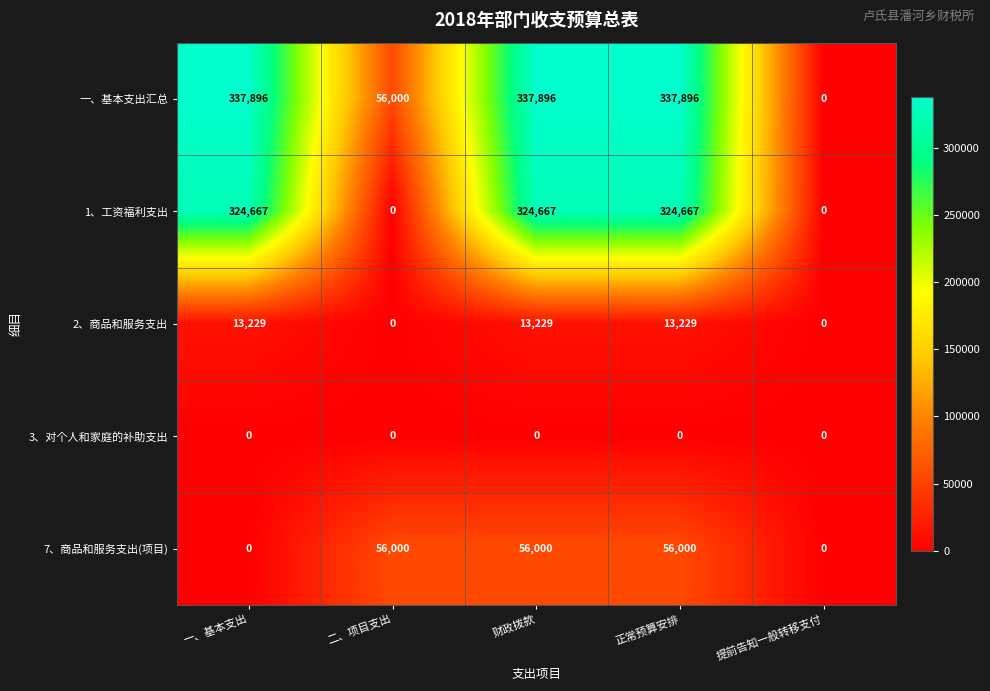

How many distinct data groups are displayed?

5